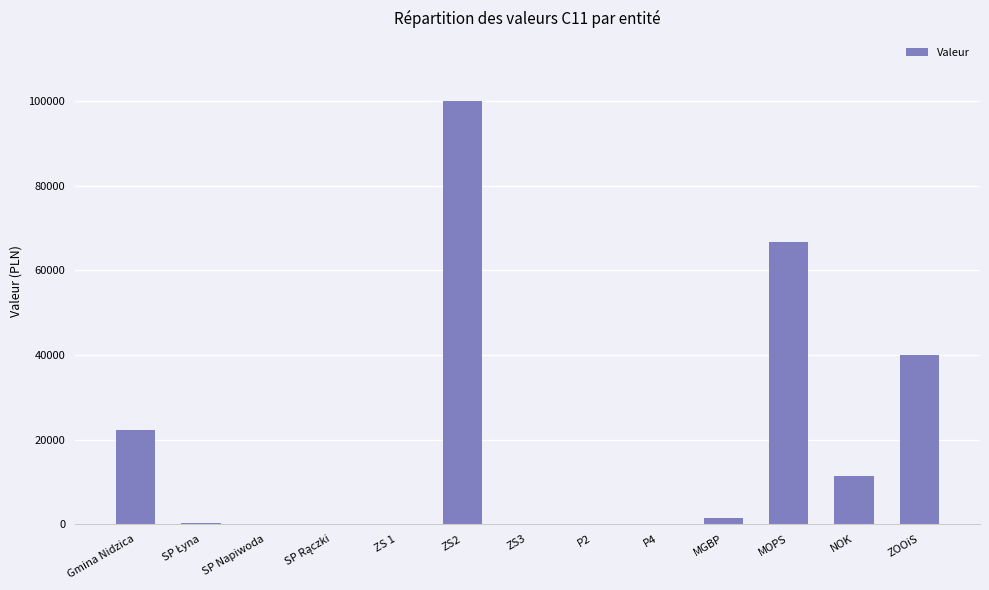

Between ZS3 and ZS2, which is larger?

ZS2